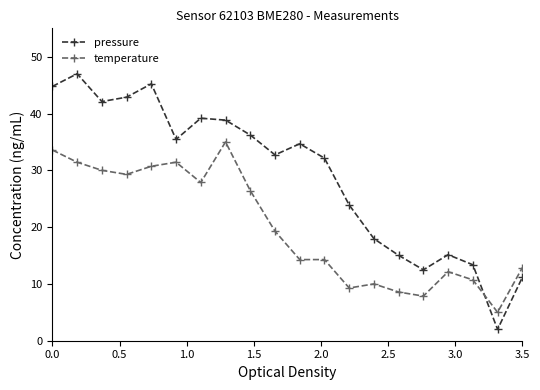

True or false: temperature and pressure intersect in this chart.

True